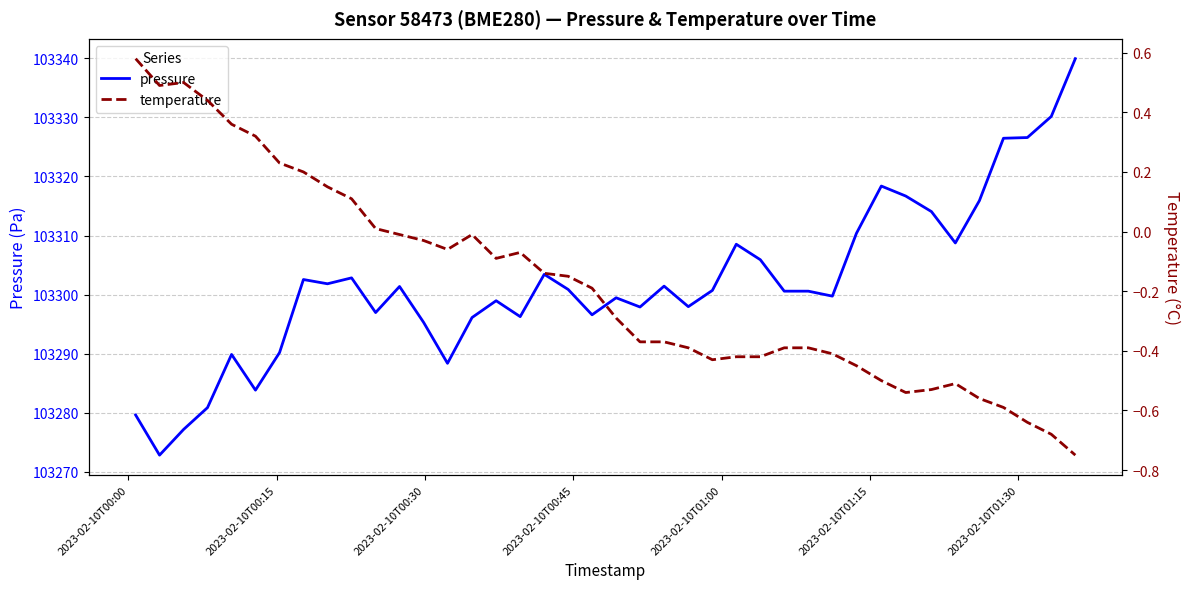

Is the value of pressure at 13 greater than the value of temperature at 2023-02-10T01:15?

Yes